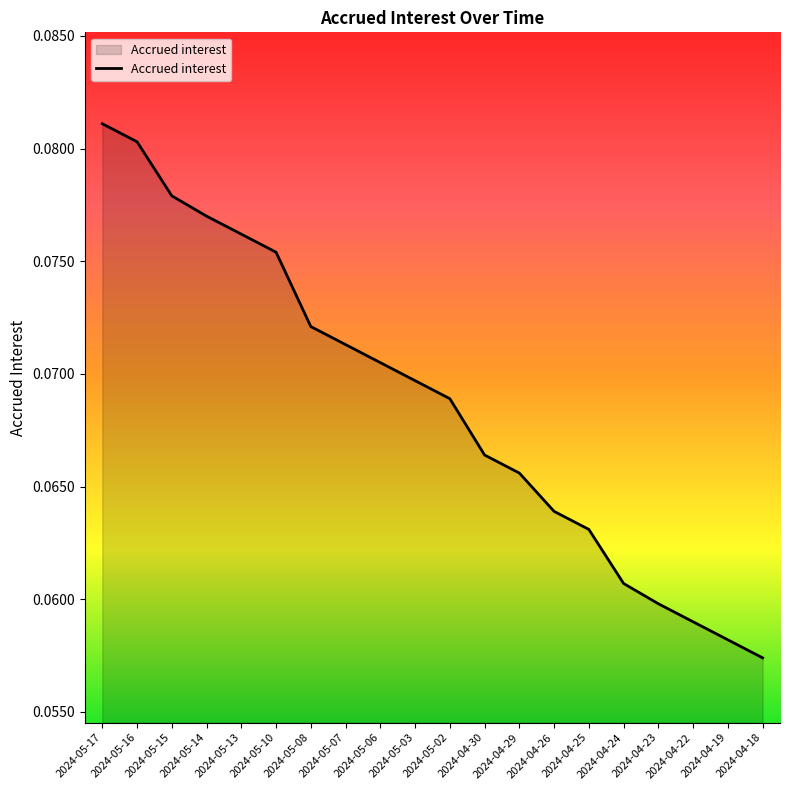

True or false: the data shows 0.0 at 2024-05-02.

False